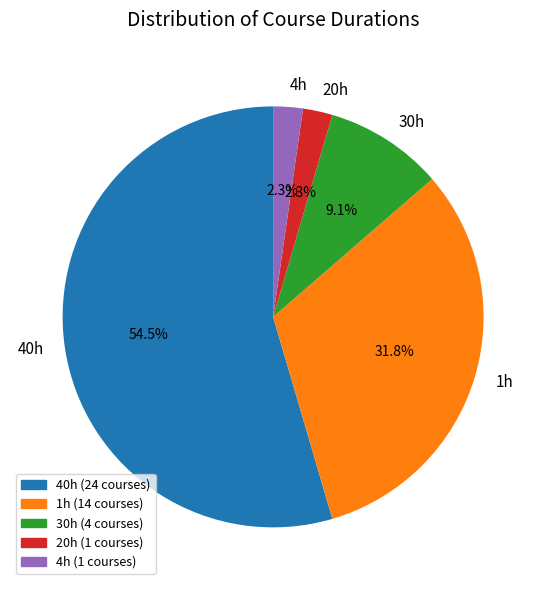

Approximately how many times larger is the value at 4h compared to 20h?

1.0